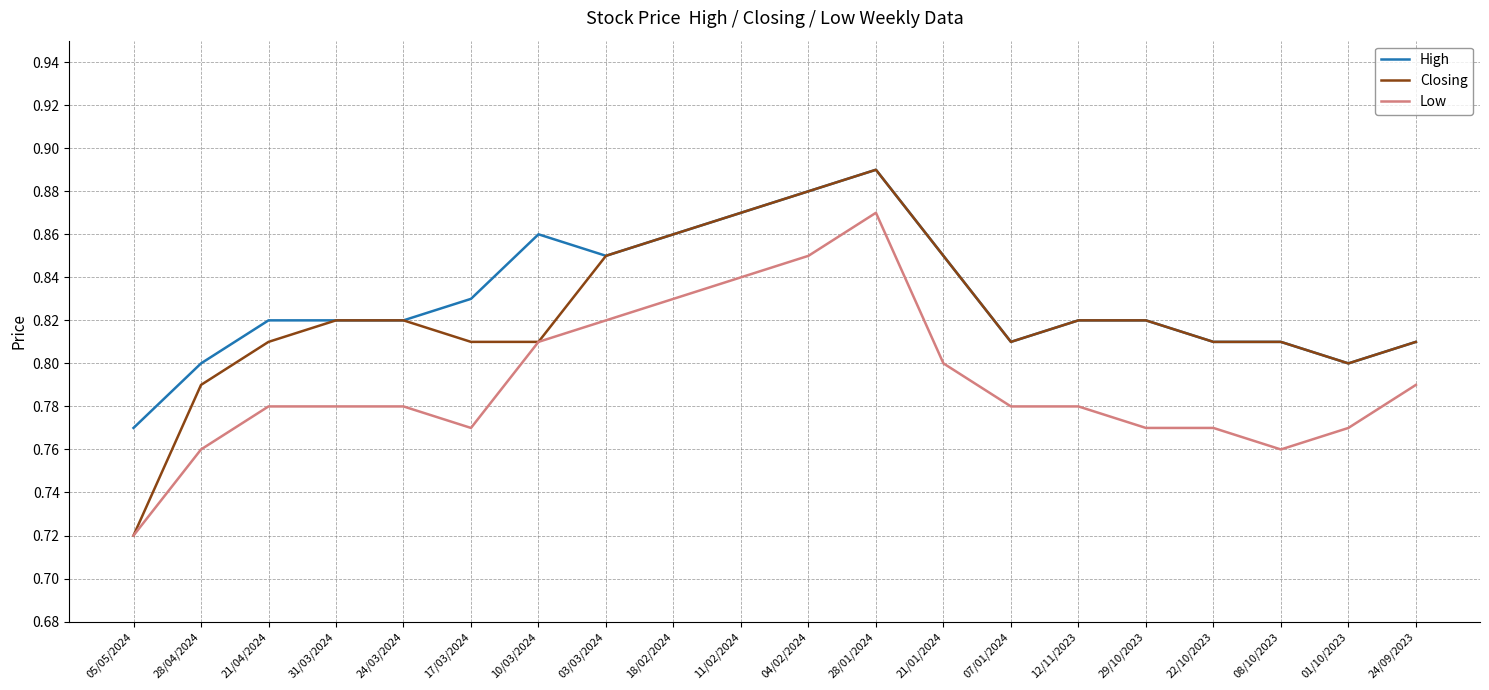

The Closing series shows 1.0 at 05/05/2024. True or false?

False